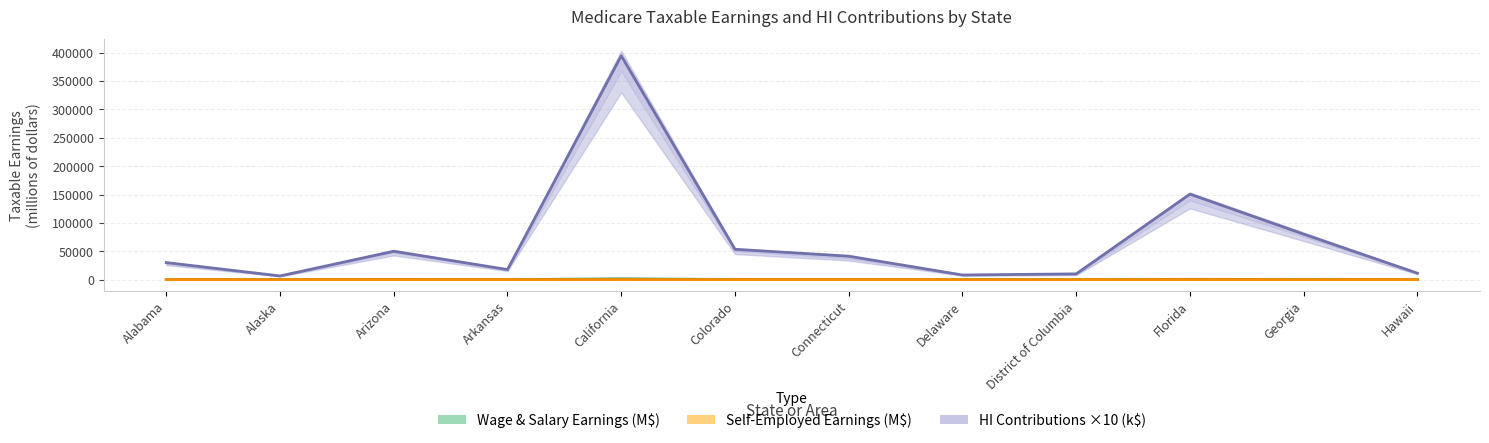

How many values in the self_earnings series are below 9?

6